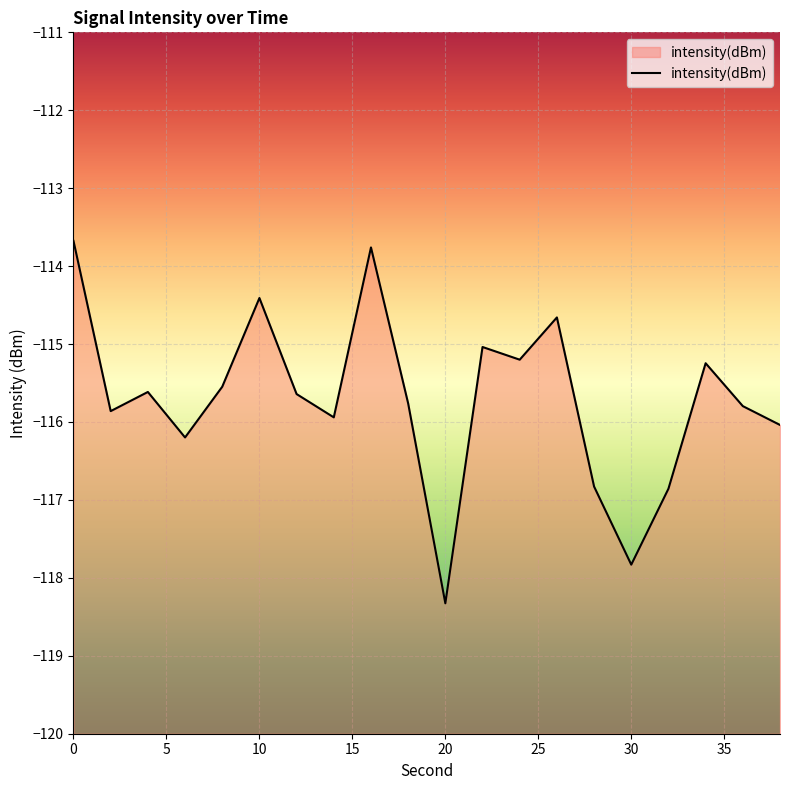

What is the minimum value shown in the chart?

-118.3